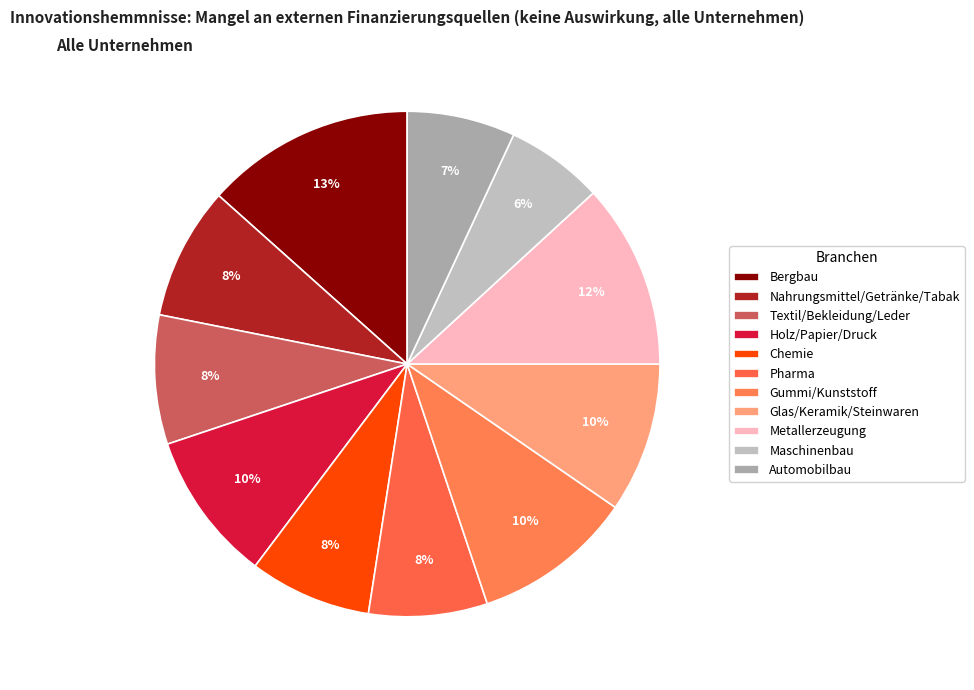

Is there any slice that represents more than half of the pie?

No